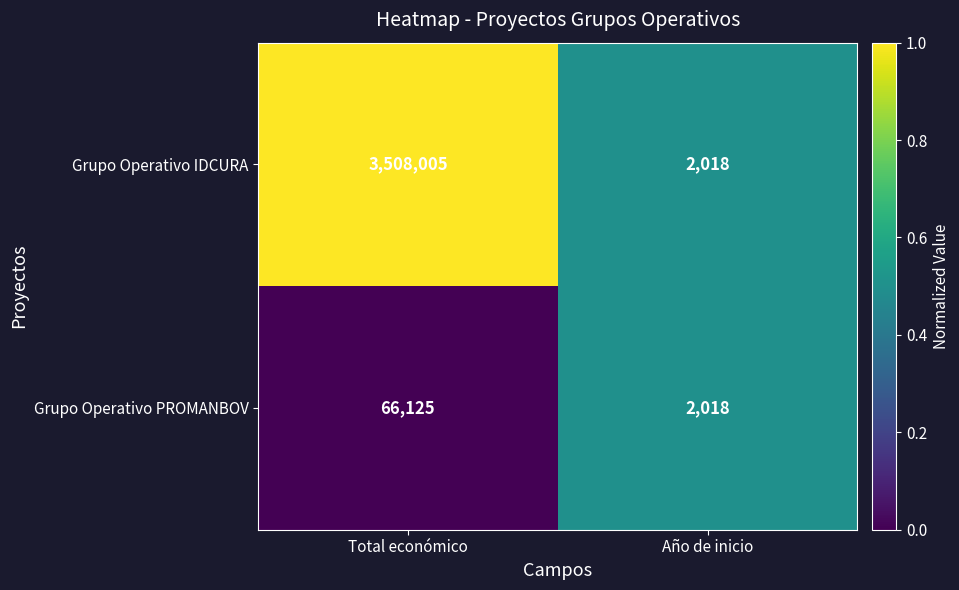

How many distinct data groups are displayed?

2